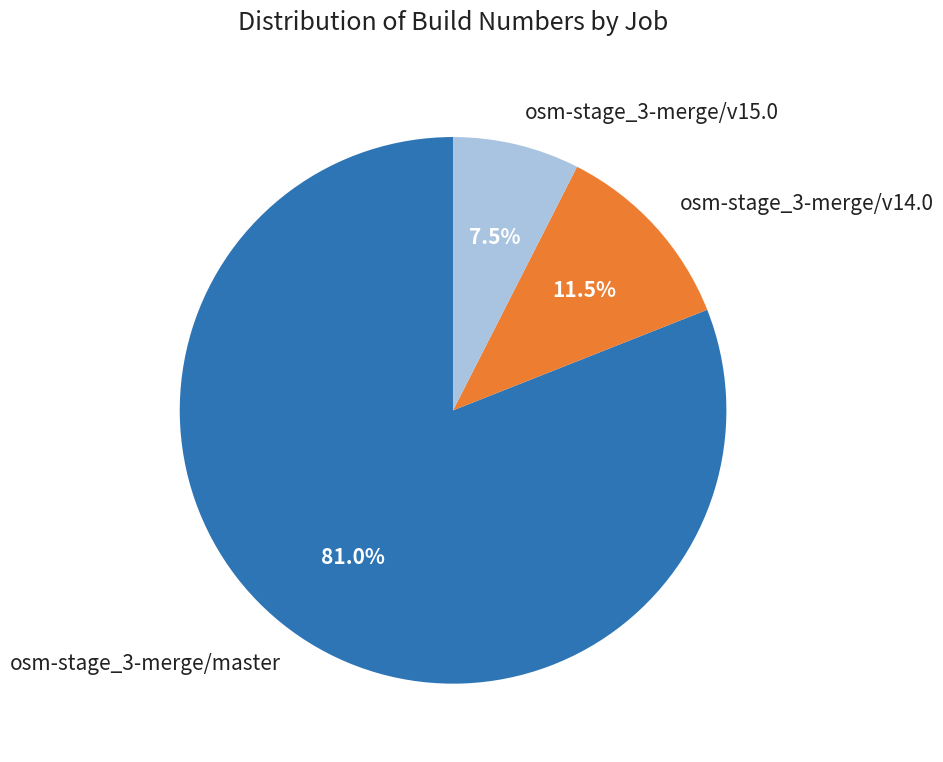

Is there a majority slice in this chart?

Yes